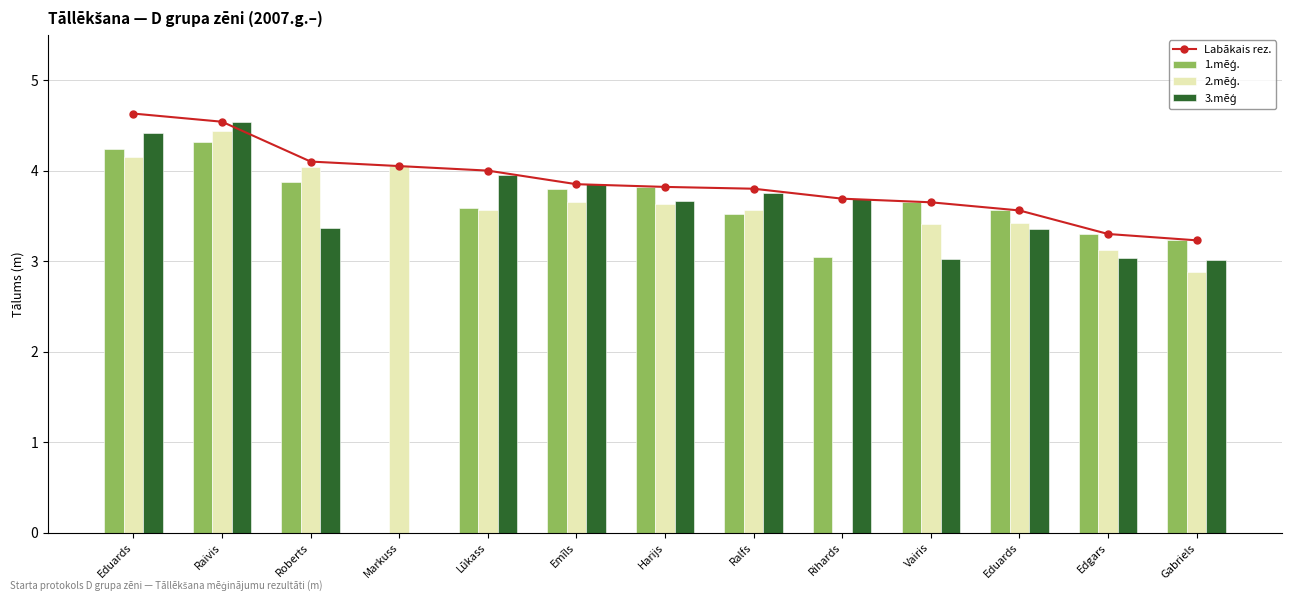

What is the total value across all series at Roberts?

15.4